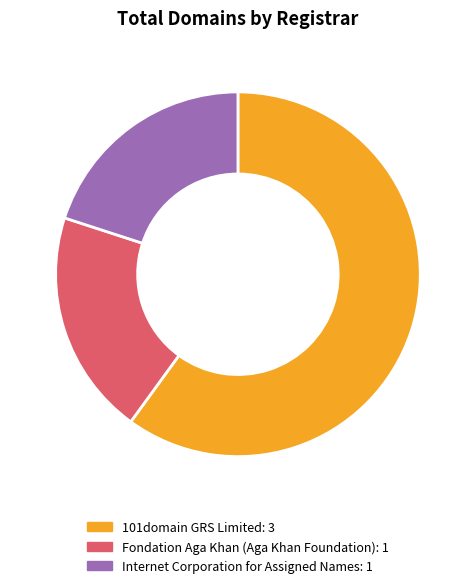

How many segments does this pie chart have?

3